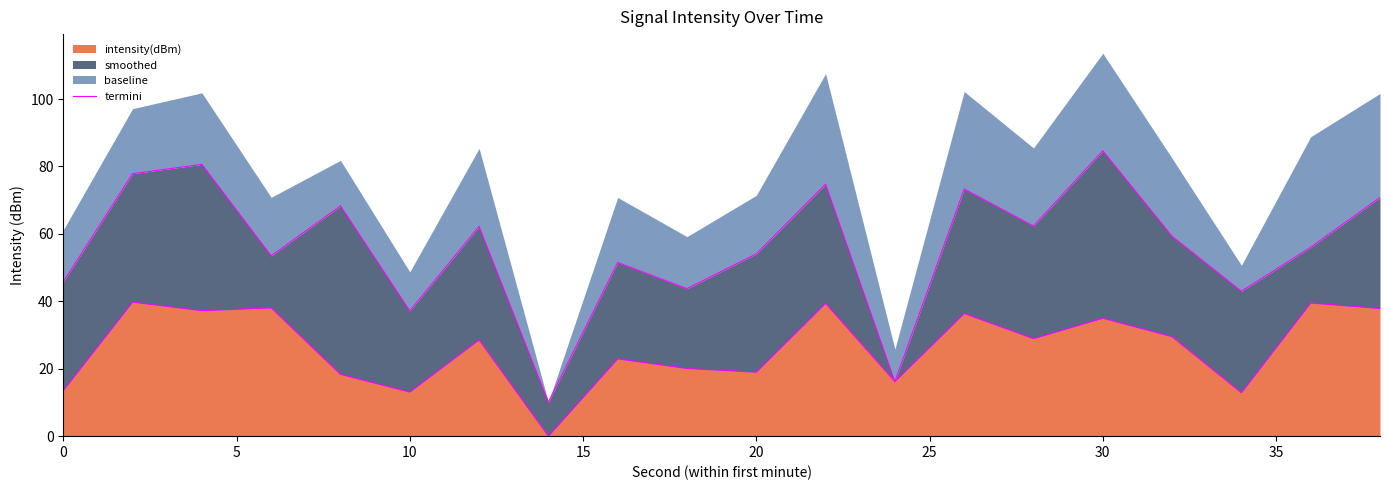

True or false: intensity(dBm) has a value of 13.5 at 0.

True